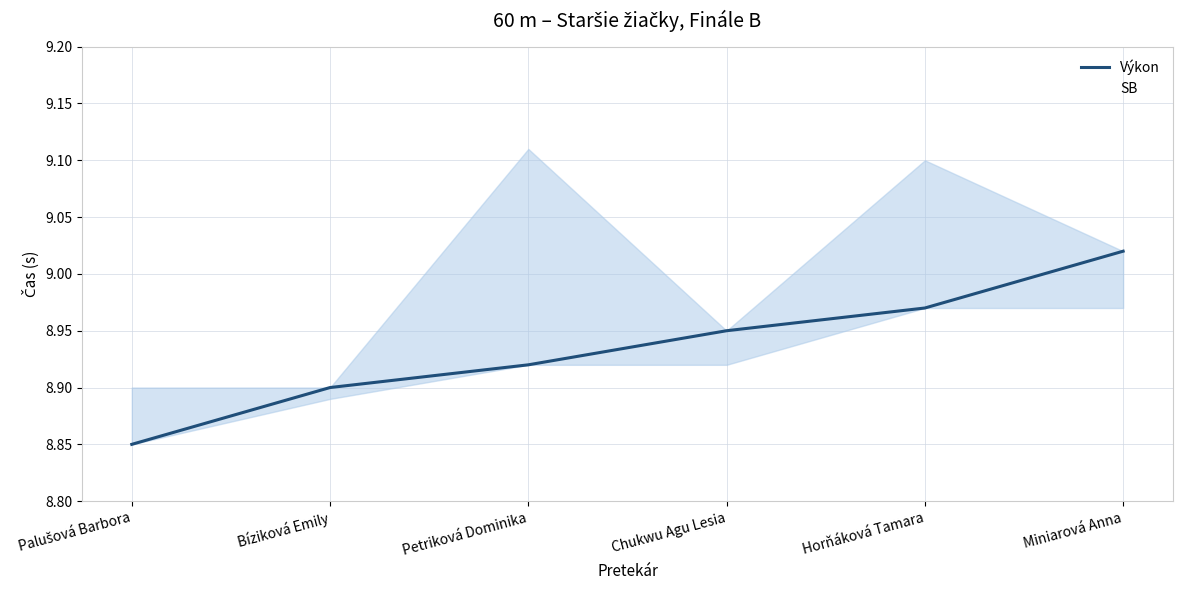

What is the difference between the maximum and minimum values in the Výkon series?

0.2